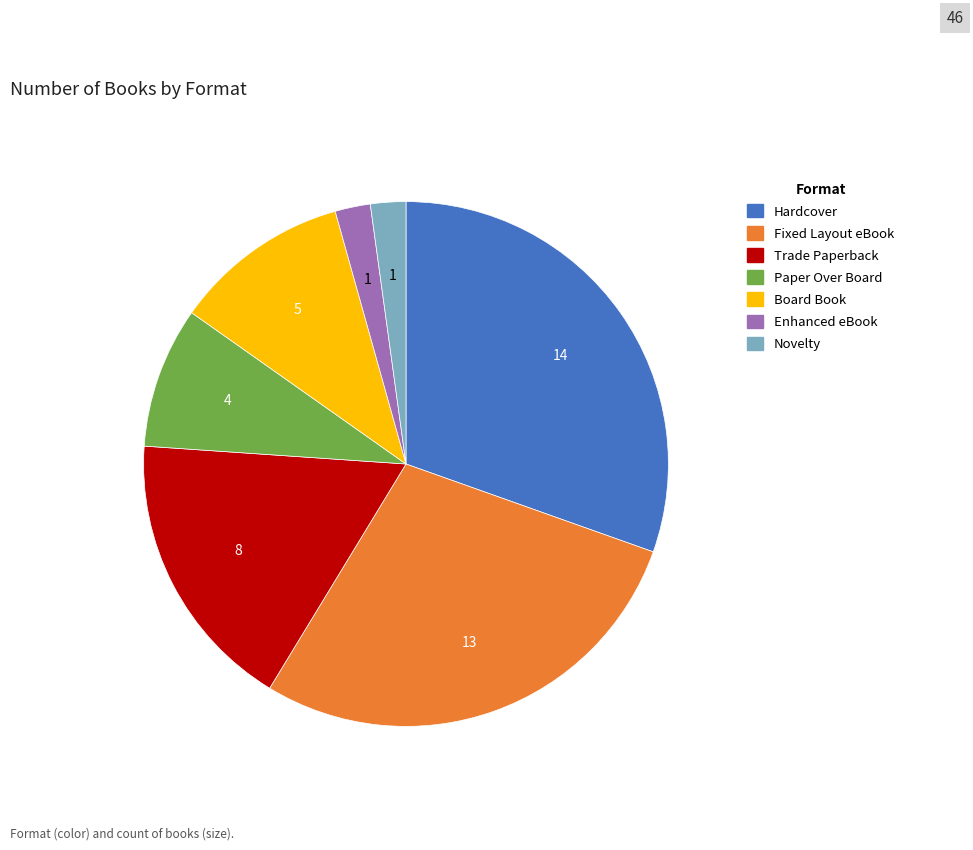

Approximately how many times larger is the value at Board Book compared to Hardcover?

0.4